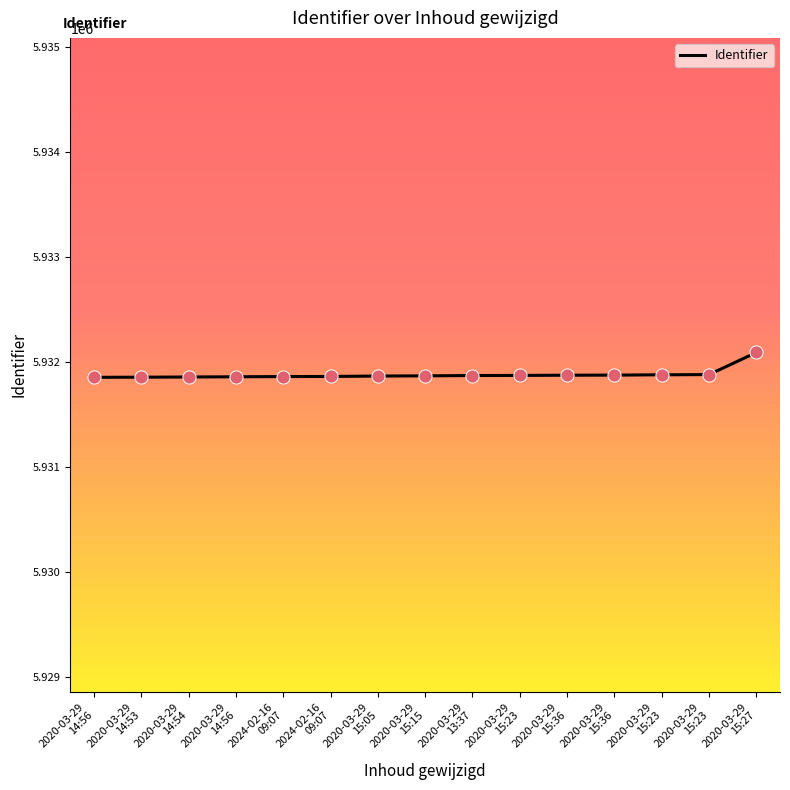

What is the change in value from 2020-03-29
14:53 to 2020-03-29
15:23?

+25